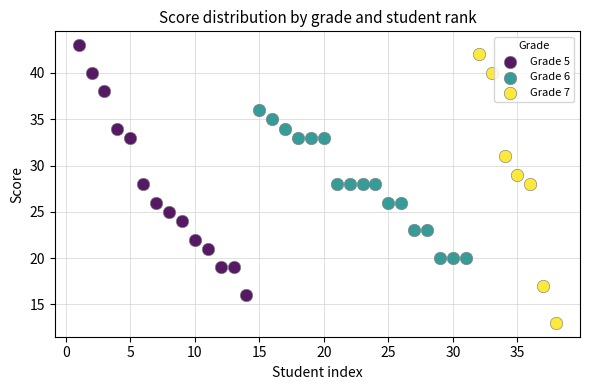

Which series contains the lowest Y value?

Grade 7